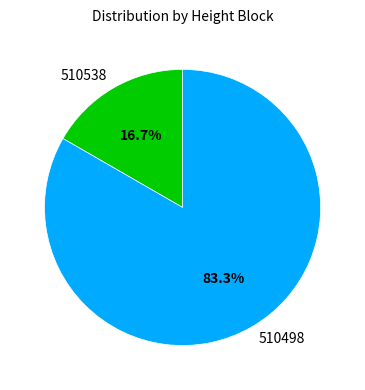

The 510498 slice represents 90% of the pie. True or false?

False